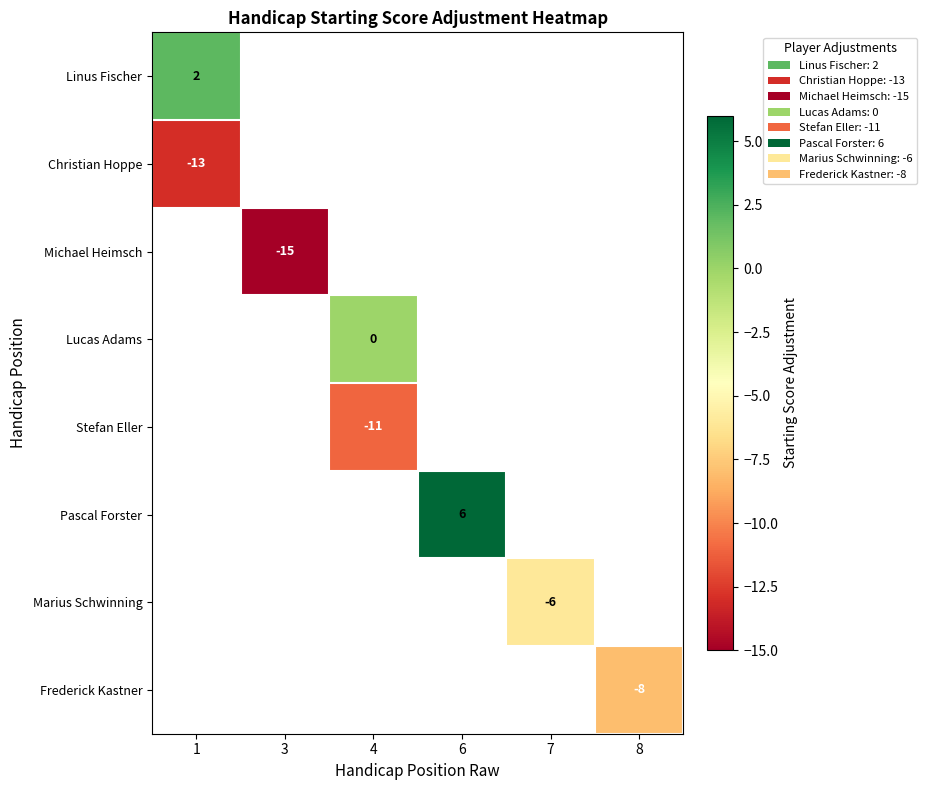

List the labels in order of Stefan Eller value, largest first.

1, 3, 4, 6, 7, 8